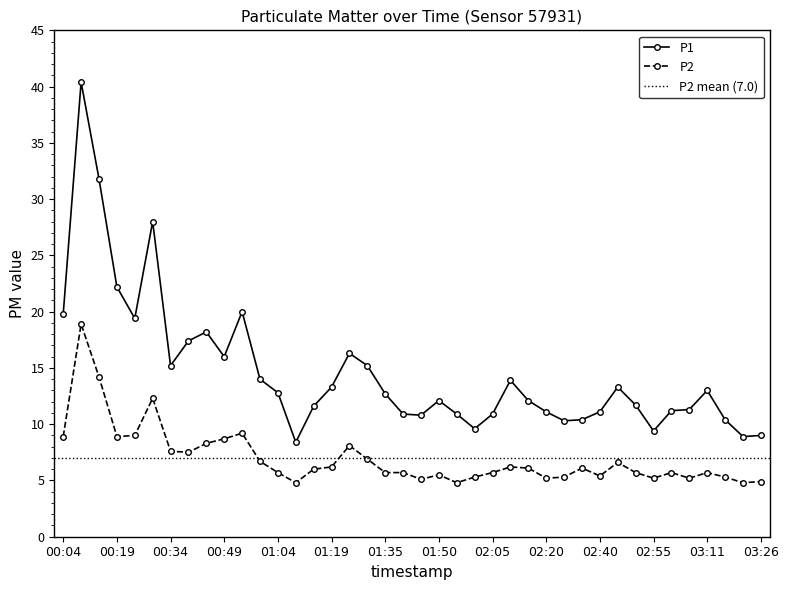

Between 01:30 and 02:40, which is larger?

01:30